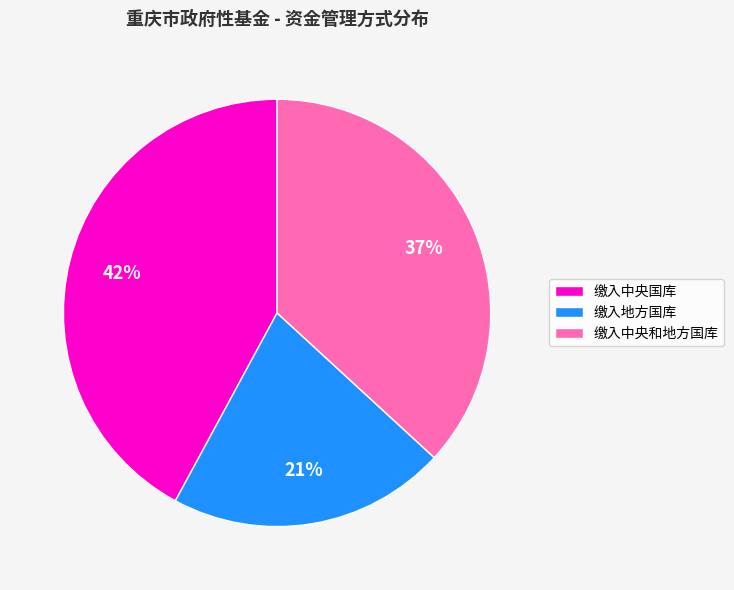

Do 缴入地方国库 and 缴入中央国库 together represent more than half of the pie?

Yes